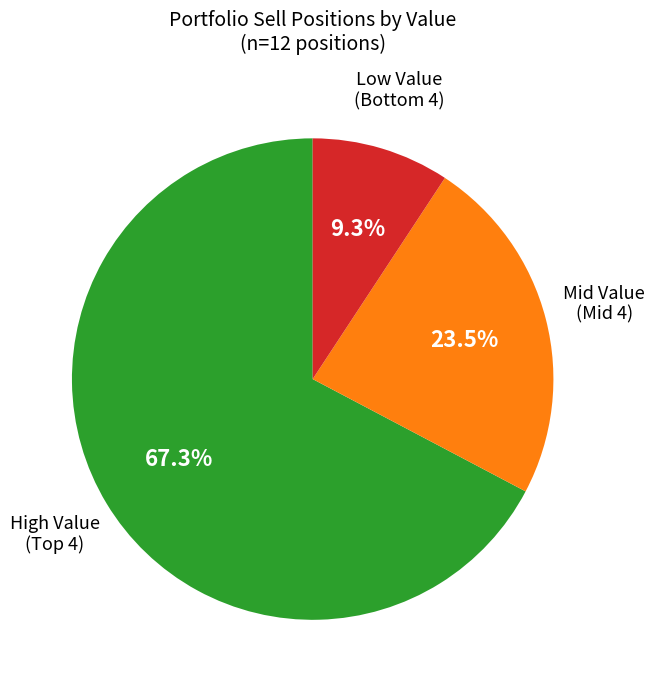

Does any single category account for the majority?

Yes